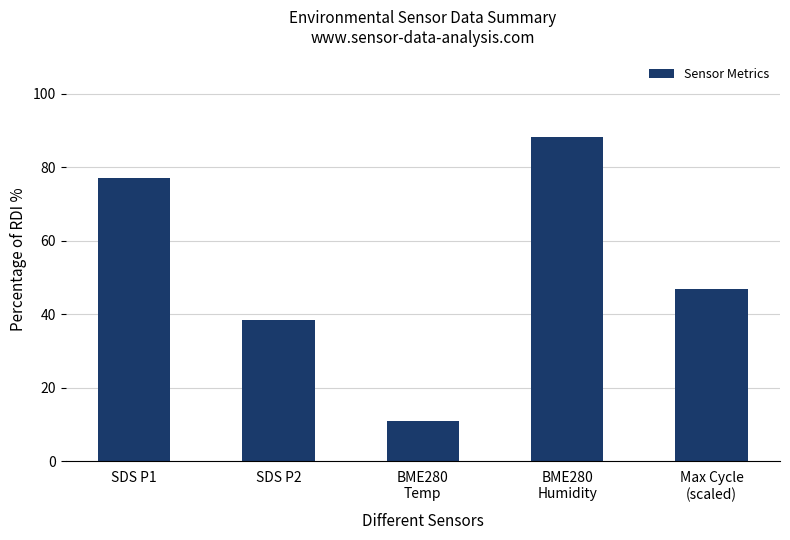

What is the maximum value shown in the chart?

88.2